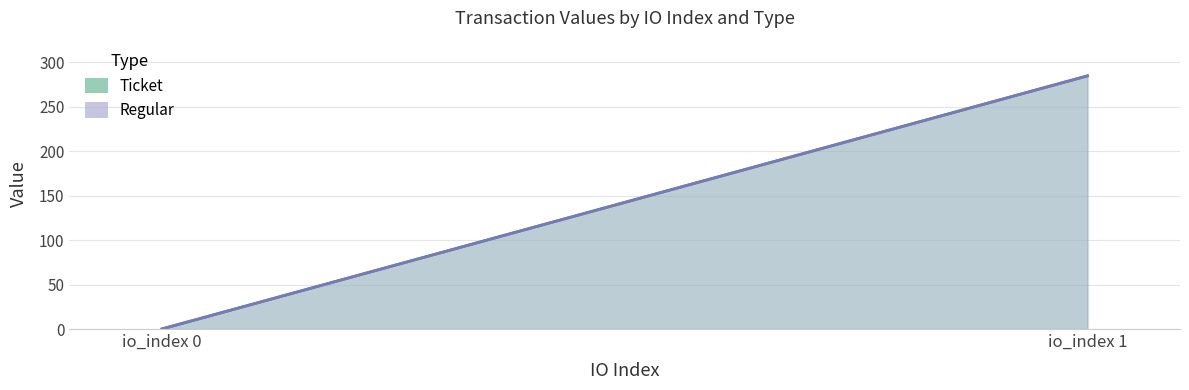

Which series has the largest total across all categories?

Ticket